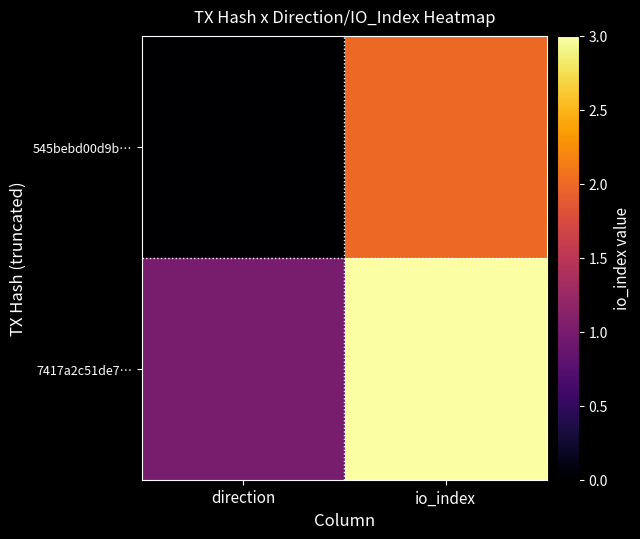

At direction, list the series in order from smallest to largest.

545bebd00d9b…, 7417a2c51de7…